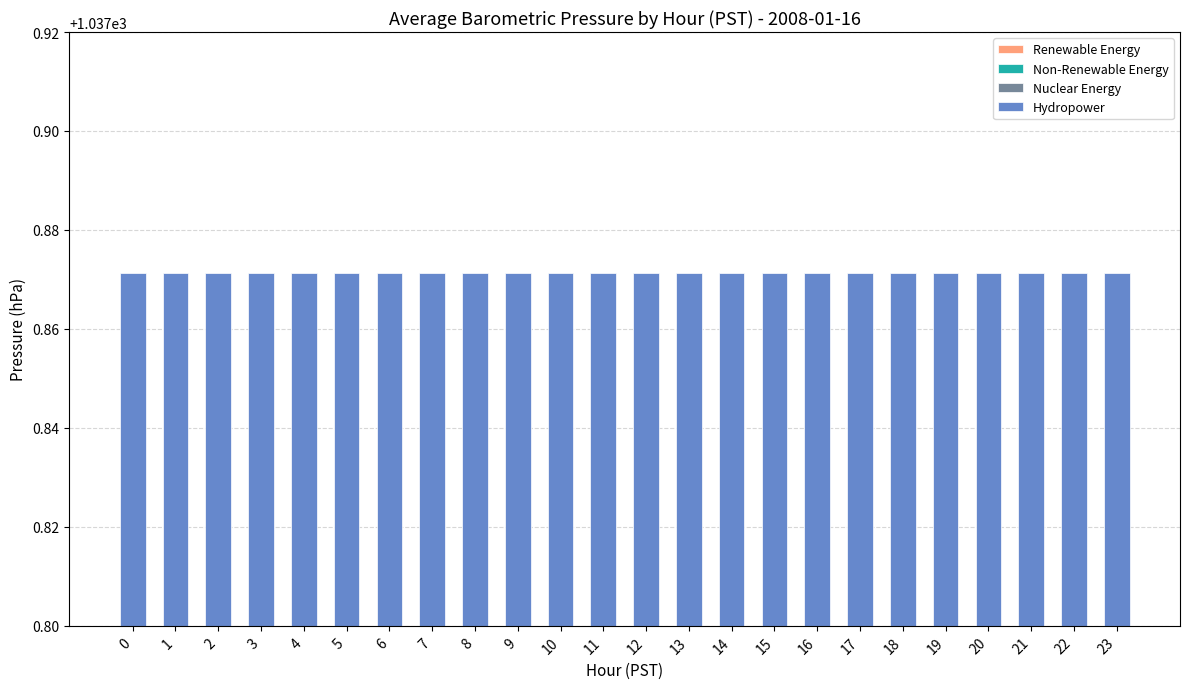

How many groups of bars are there?

24